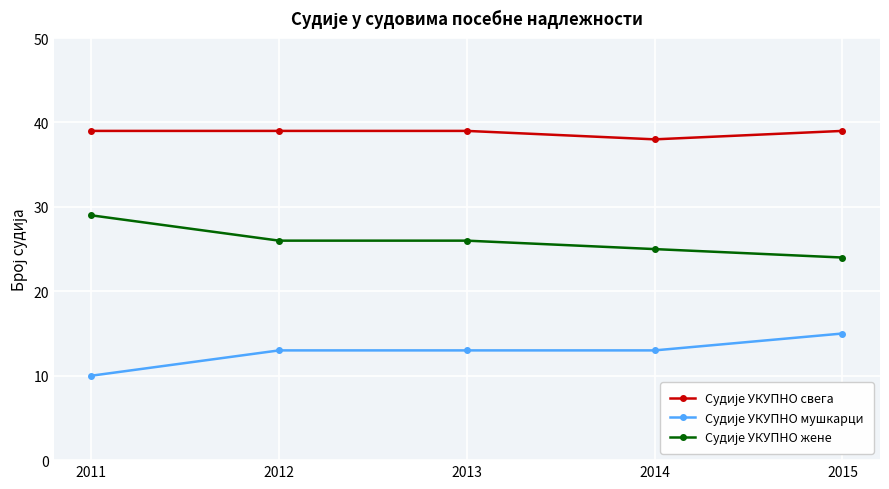

What is the spread (max minus min) of values at 2014?

25